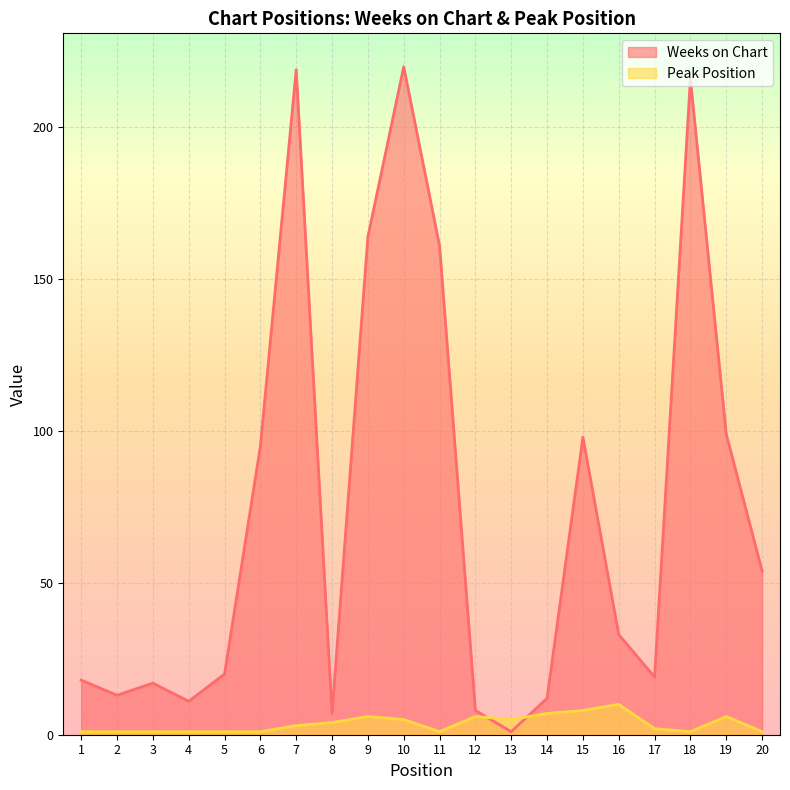

Rank the series at 14 from highest to lowest value.

Weeks on Chart, Peak Position